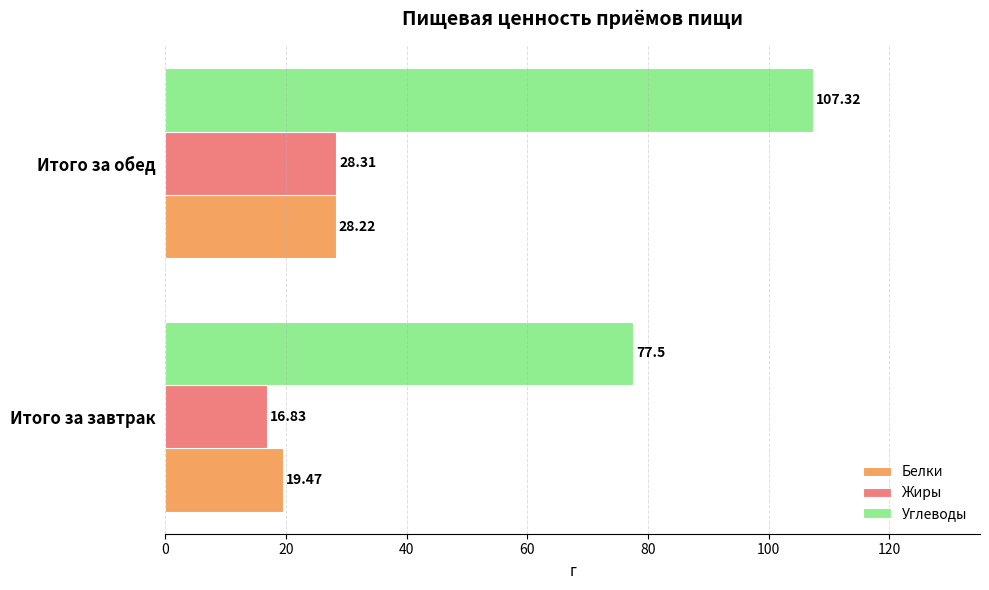

At which label does Белки reach its peak?

Итого за обед